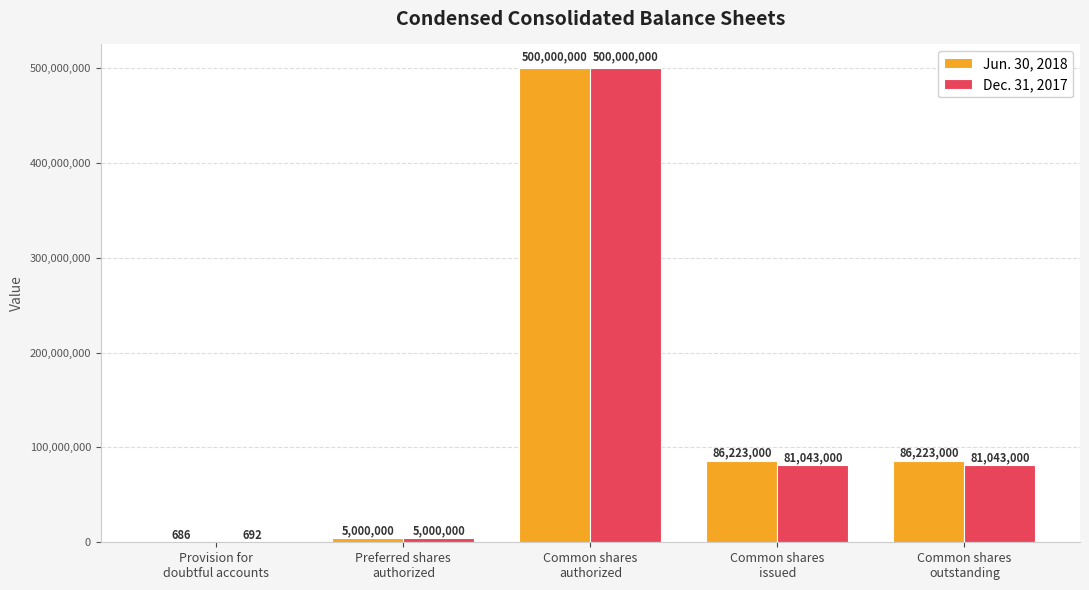

What value does the Dec. 31, 2017 series have at Common shares
outstanding, to the nearest 10?

81043000